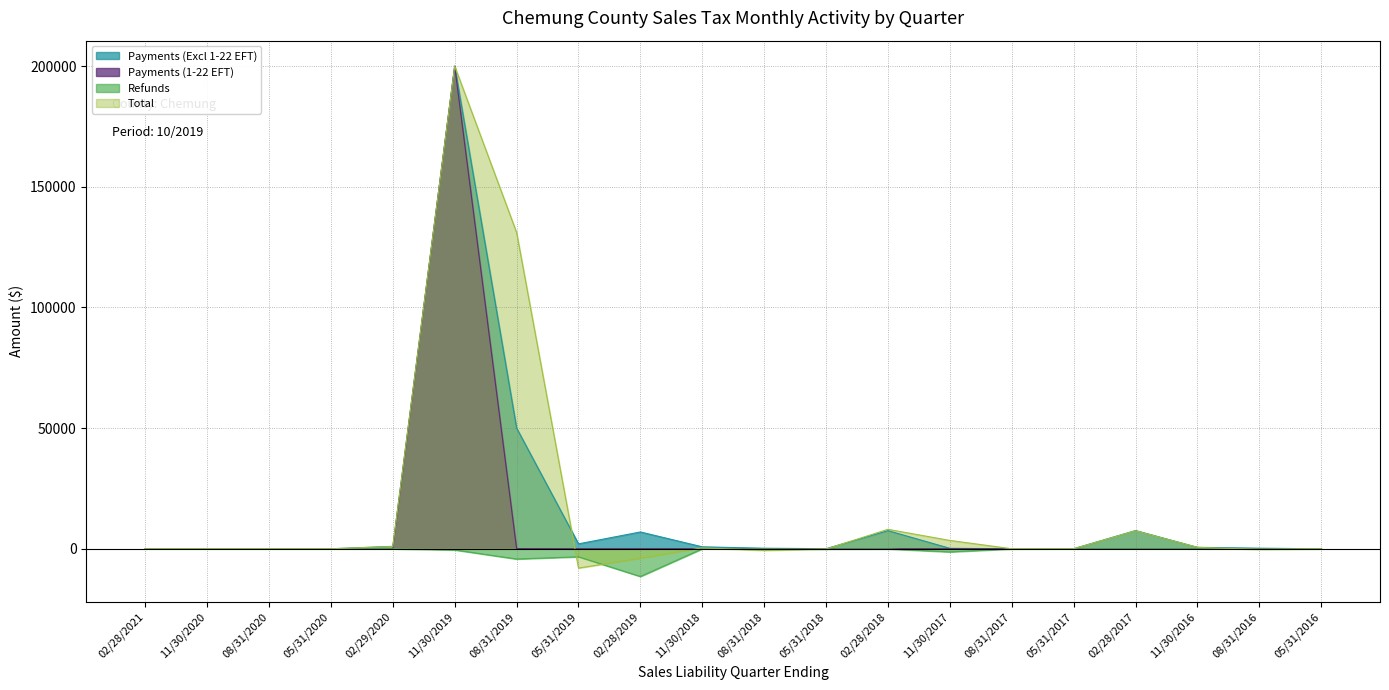

What is the difference between the maximum and minimum values in the Payments (Excl 1-22 EFT) series?

200000.0